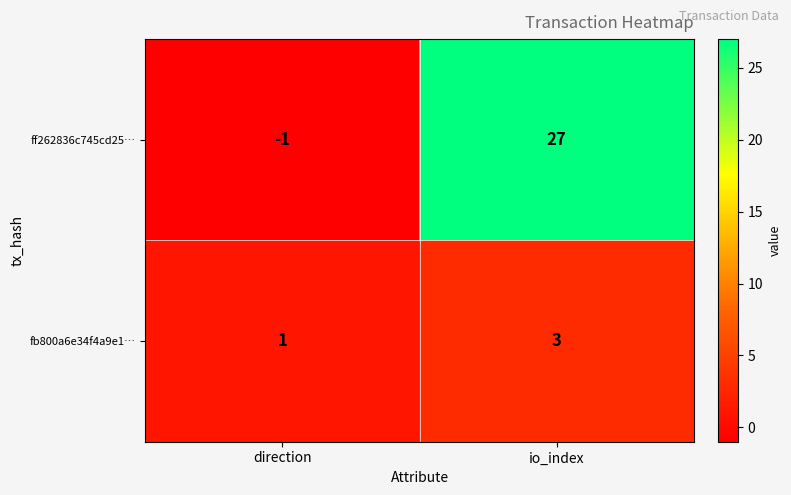

How many values in the fb800a6e34f4a9e1… series are below 3?

1